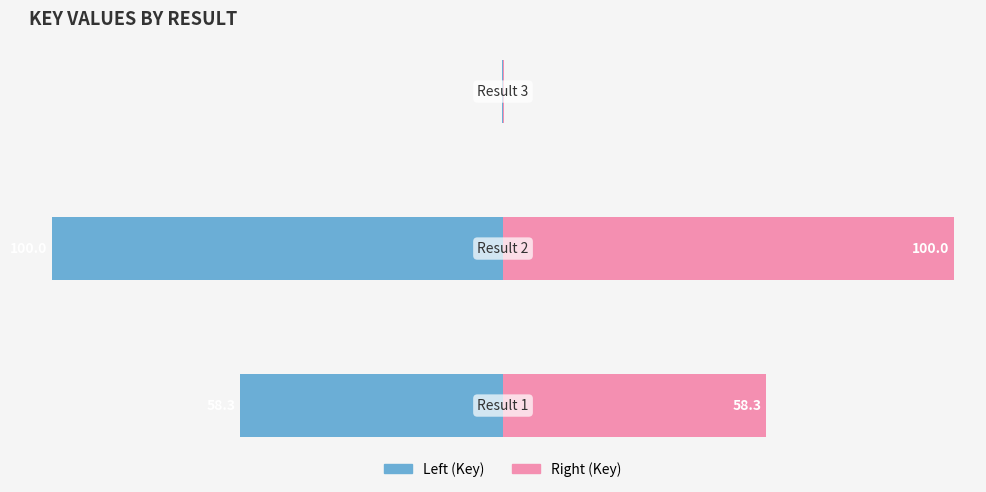

Reading left to right, list all the values displayed in this chart.

Left (Key): 0=-58.3	1=-100.0	2=-0.3
Right (Key): 0=58.3	1=100.0	2=0.3